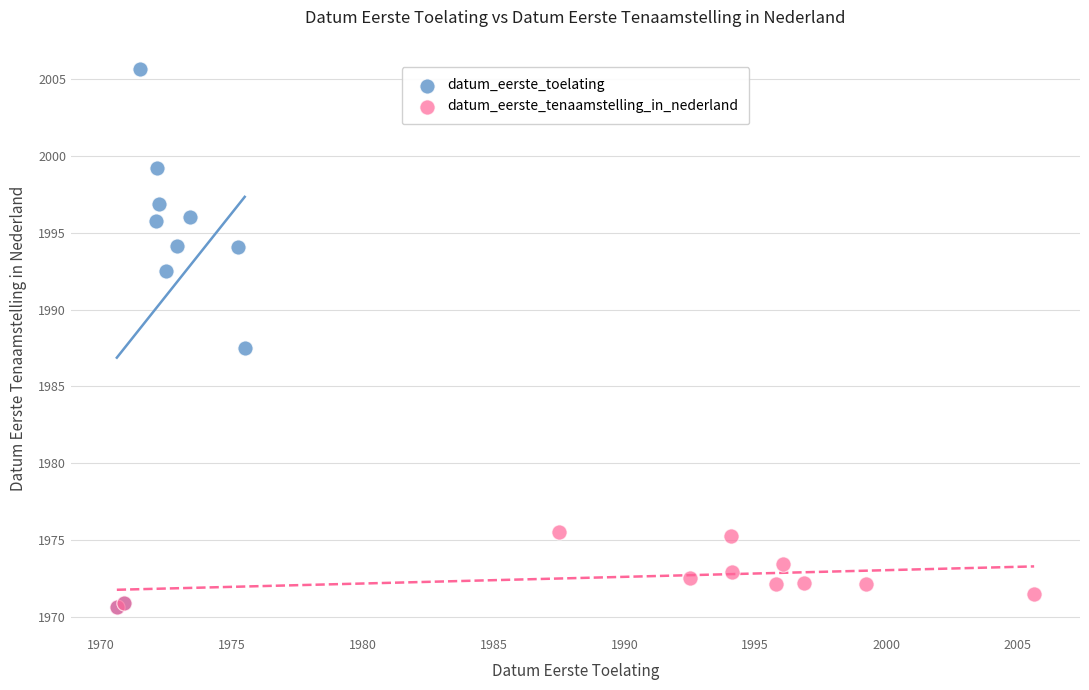

Which series has the largest Y range (max minus min)?

datum_eerste_toelating